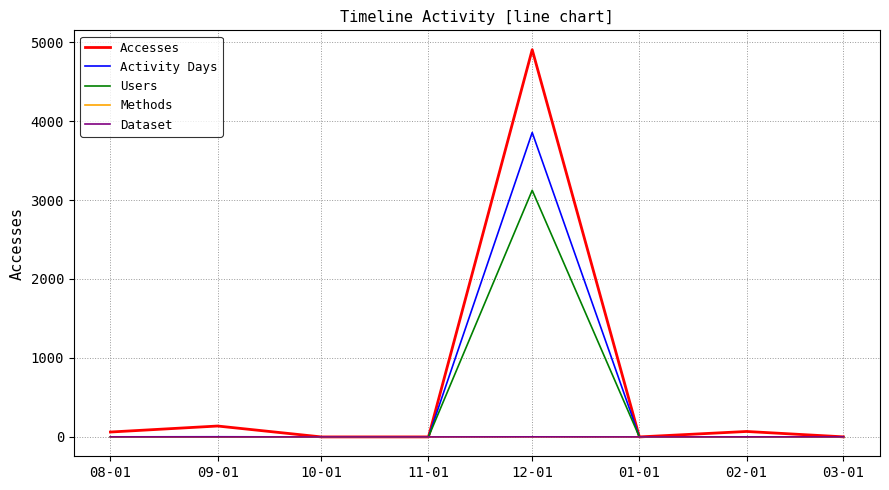

What is the value of the Accesses point at the 7th from the left?

69